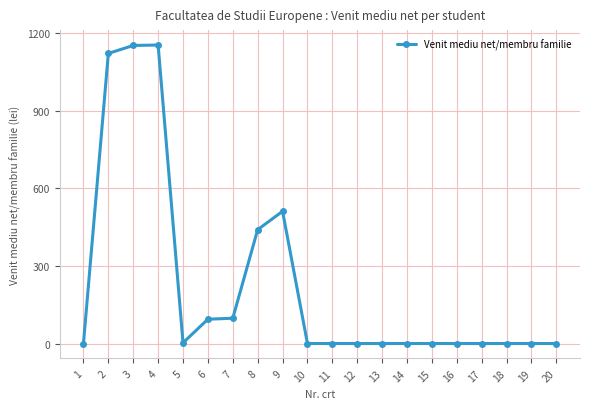

How many series are shown in this chart?

1